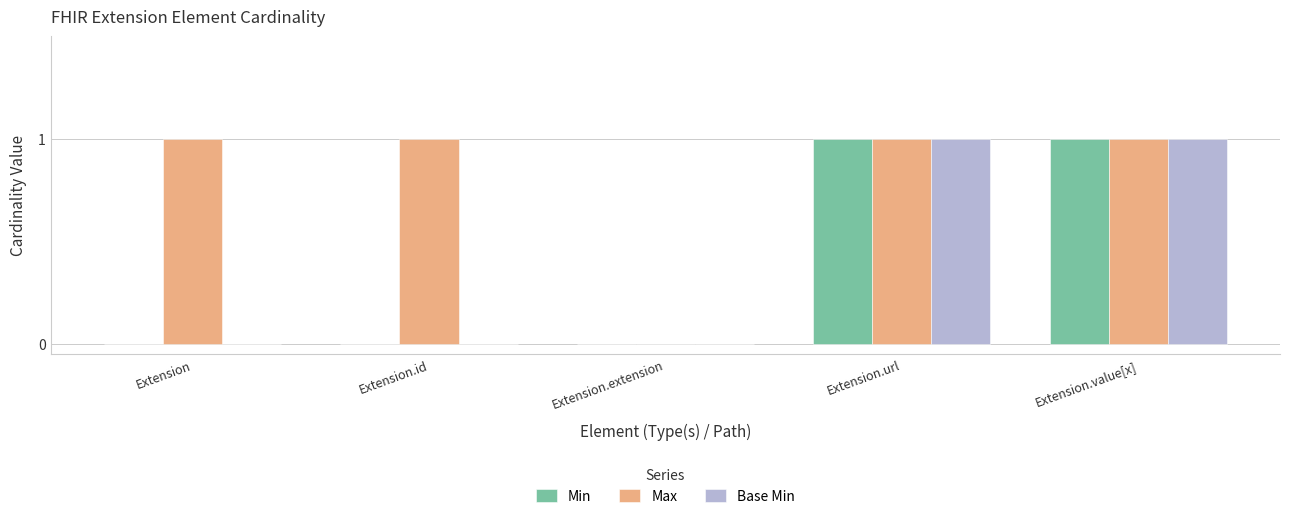

Which series changed the most between Extension.id and Extension.extension?

Max